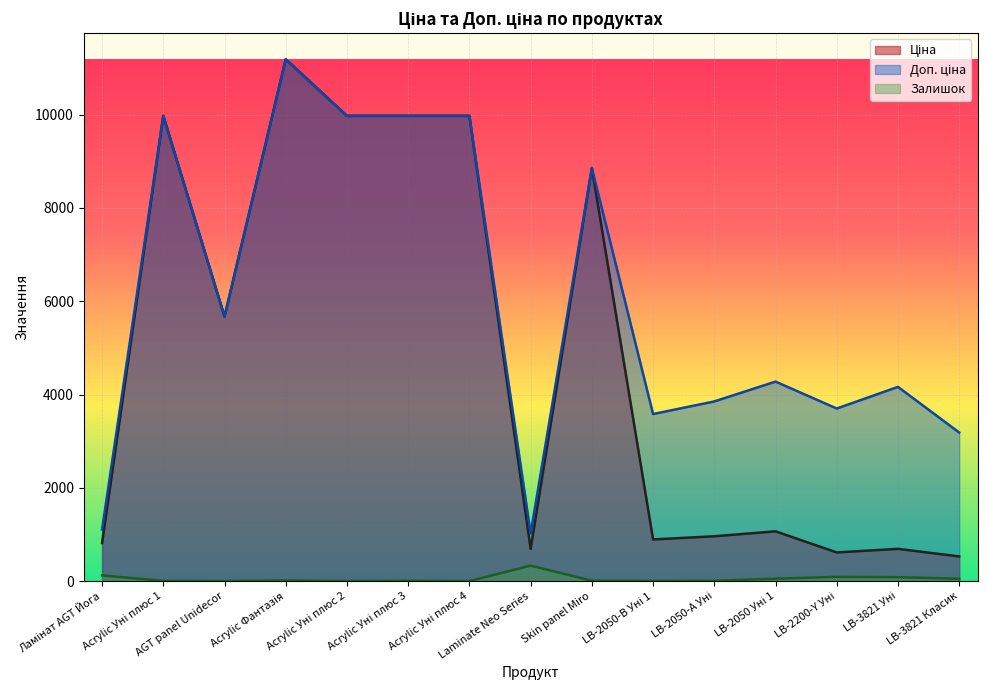

Where is the first local maximum for Залишок?

Acrylic Фантазія